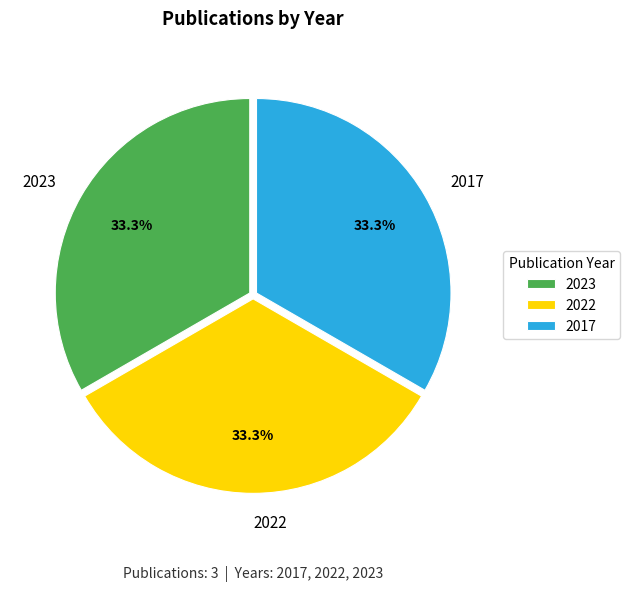

How many segments does this pie chart have?

3